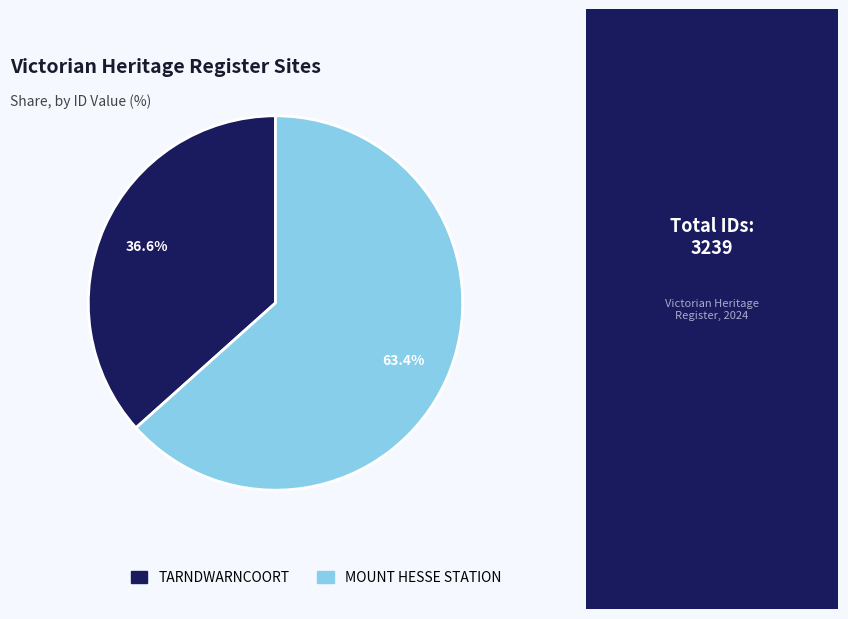

To the nearest percent, what is the average slice percentage?

50%